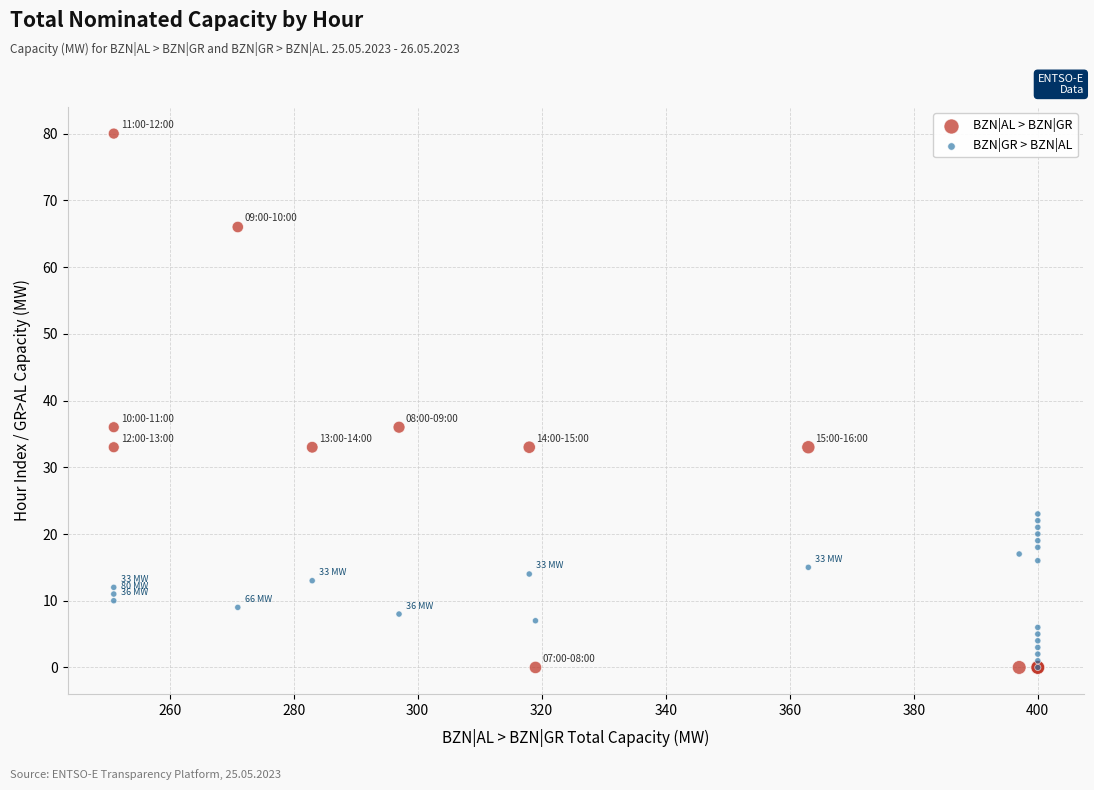

Which series reaches the maximum Y coordinate?

BZN|AL > BZN|GR